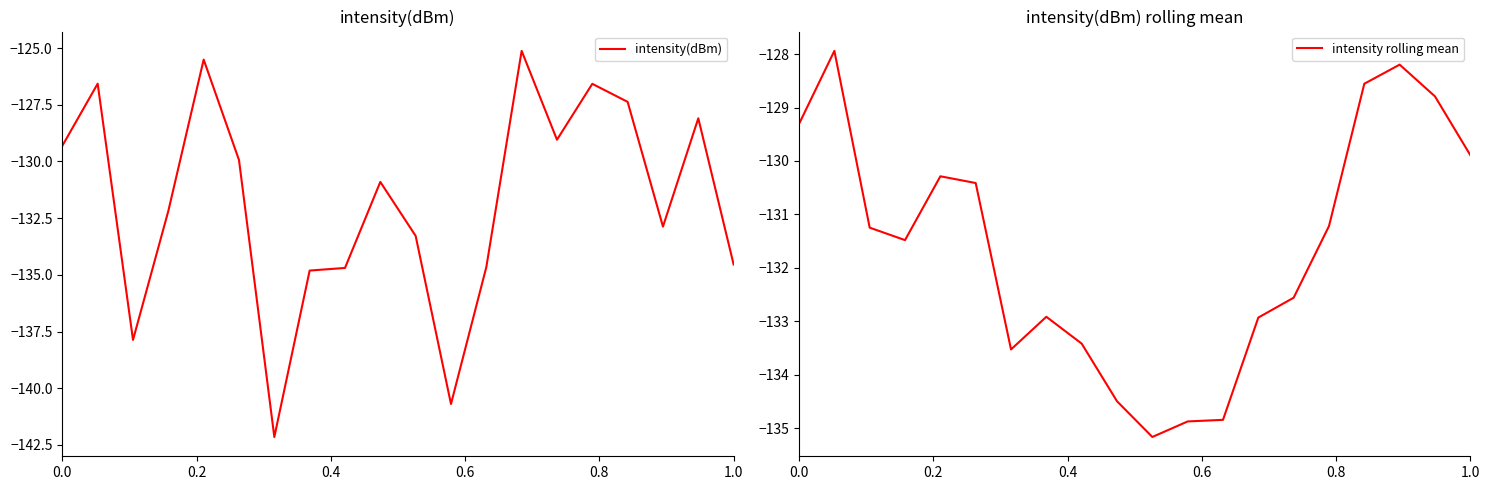

How many lines are shown in the chart?

2